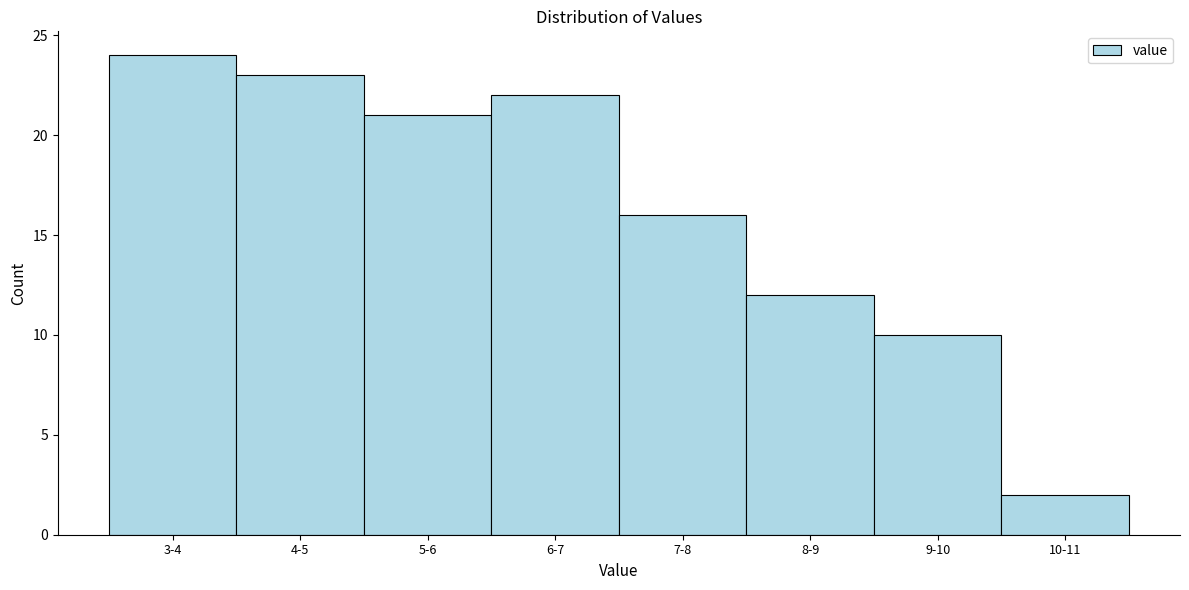

Reading left to right, list all the values displayed in this chart.

24	23	21	22	16	12	10	2